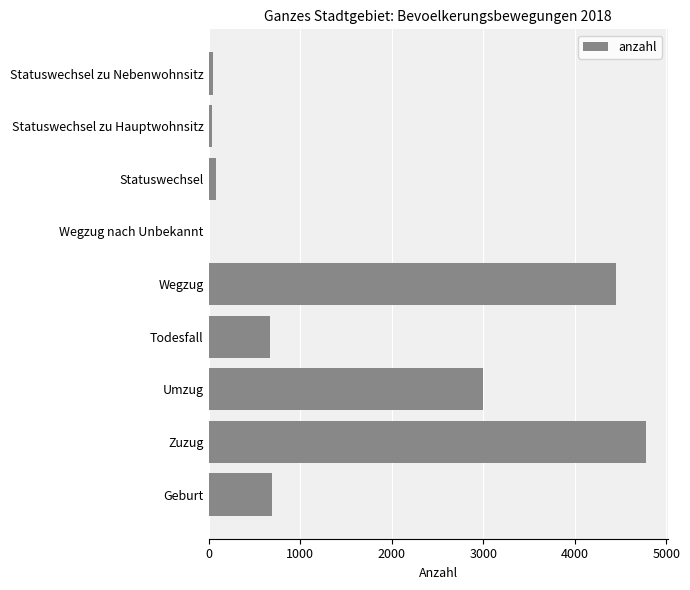

What is the average value?

1529